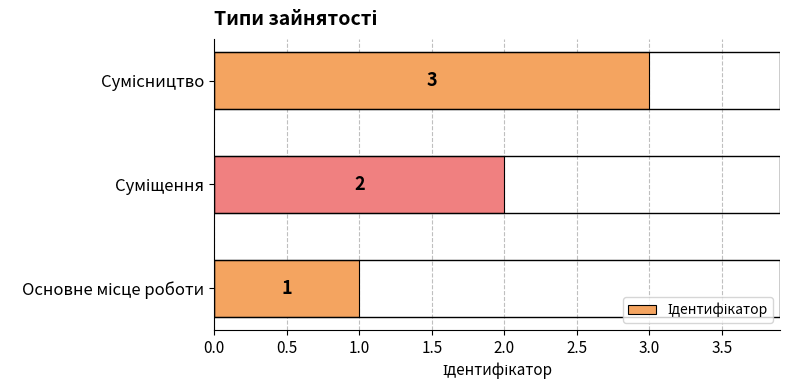

Are the bars horizontal?

Yes